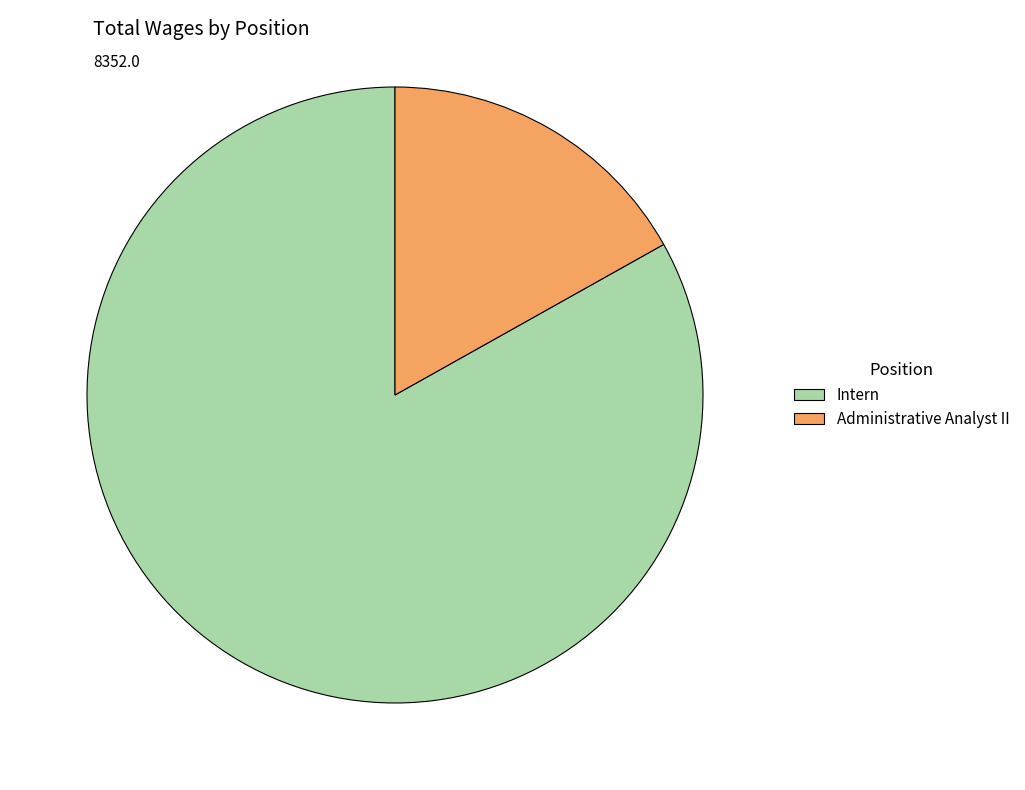

How many slices are in this pie chart?

2